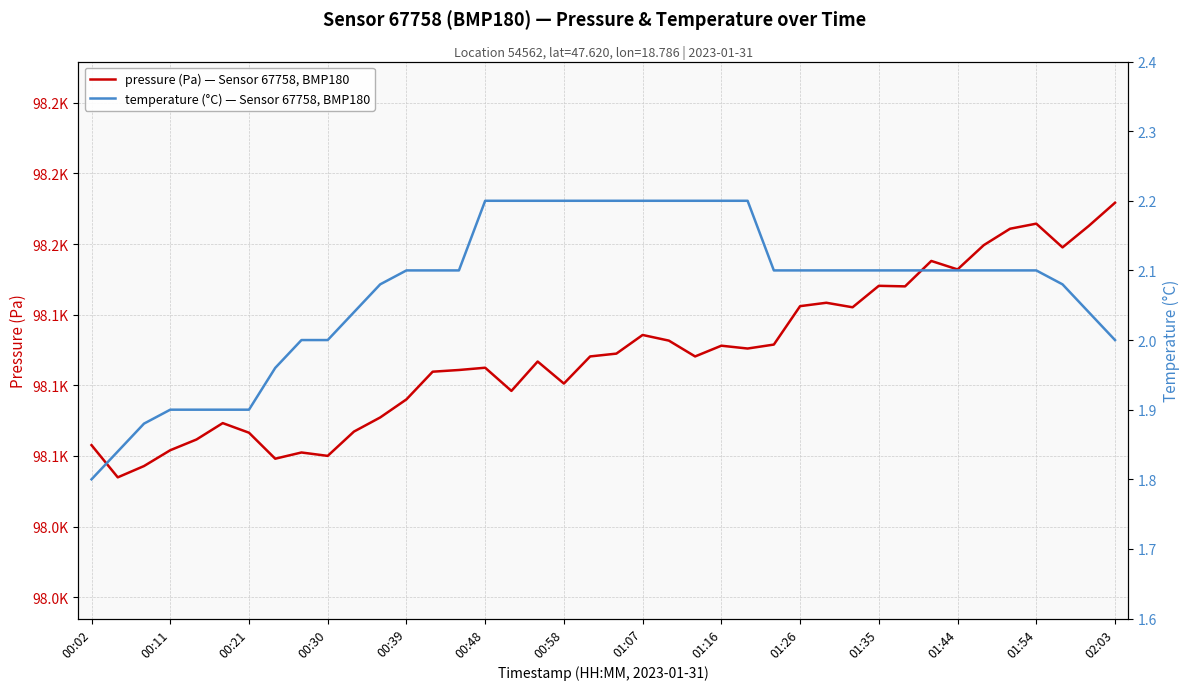

Reading left to right, extract all data points from this chart.

pressure (Pa) — Sensor 67758, BMP180: 98078.8	98067.4	98071.4	98077.0	98080.8	98086.6	98083.2	98074.0	98076.2	98075.0	98083.6	98088.6	98095.0	98104.8	98105.4	98106.2	98098.0	98108.4	98100.6	98110.2	98111.2	98117.8	98115.8	98110.2	98114.0	98113.0	98114.4	98128.0	98129.2	98127.6	98135.2	98135.0	98144.0	98141.0	98149.6	98155.4	98157.2	98148.8	98156.4	98164.6
temperature (°C) — Sensor 67758, BMP180: 1.8	1.8	1.9	1.9	1.9	1.9	1.9	2.0	2.0	2.0	2.0	2.1	2.1	2.1	2.1	2.2	2.2	2.2	2.2	2.2	2.2	2.2	2.2	2.2	2.2	2.2	2.1	2.1	2.1	2.1	2.1	2.1	2.1	2.1	2.1	2.1	2.1	2.1	2.0	2.0